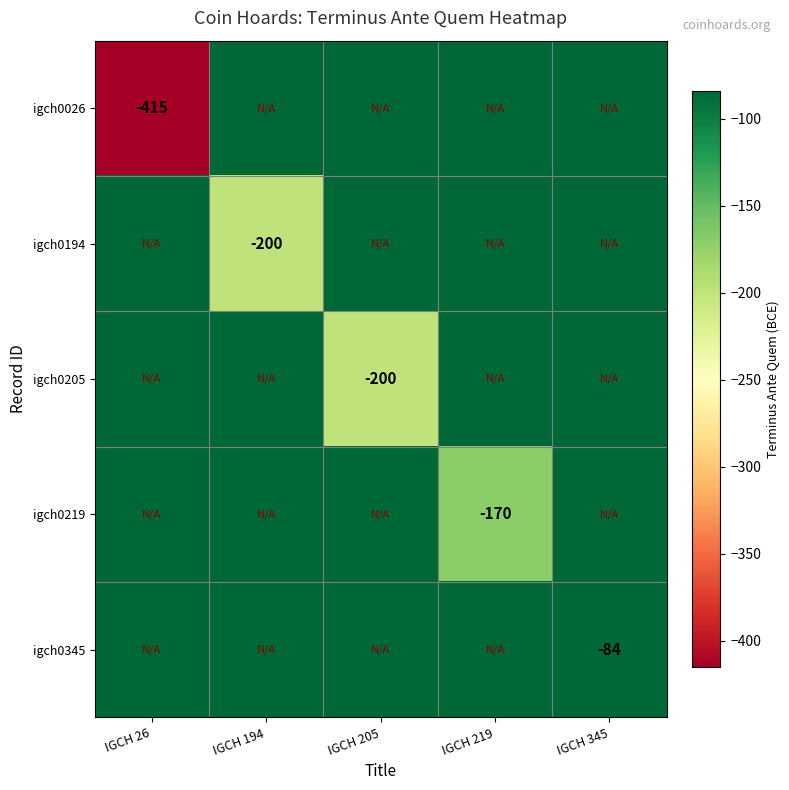

The igch0345 series shows -50 at IGCH 345. True or false?

False